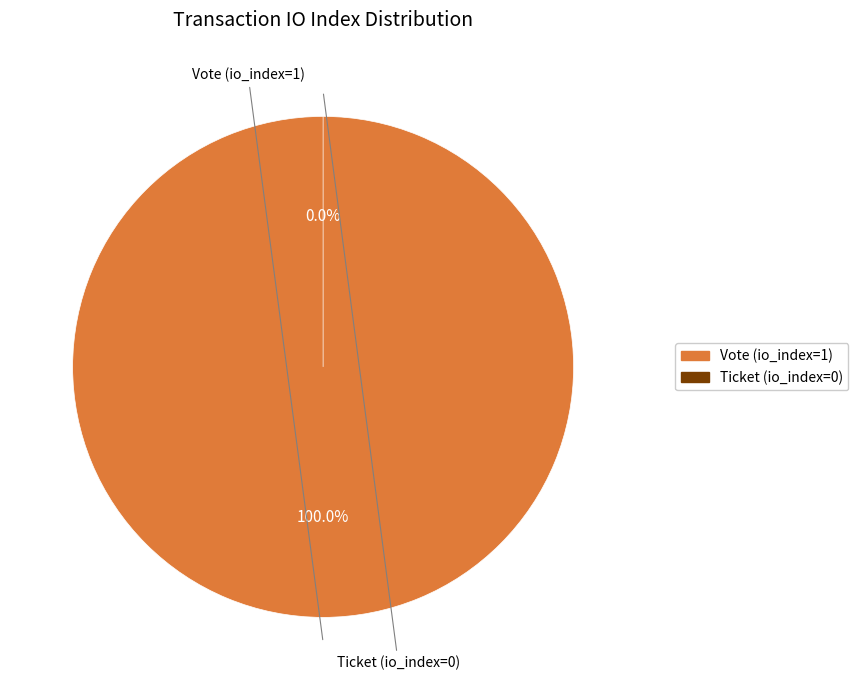

Is there any slice that represents more than half of the pie?

Yes